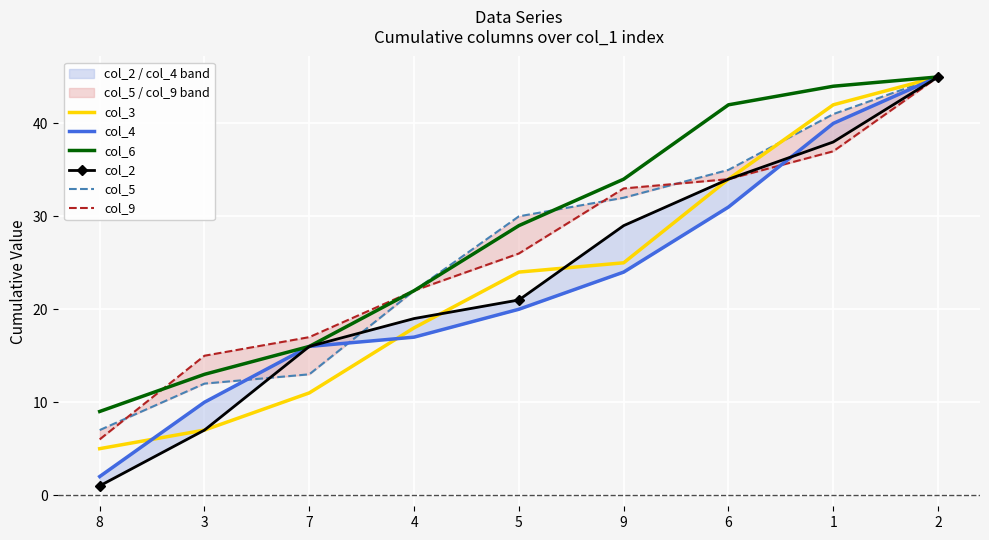

Which series has the widest spread of values?

col_2